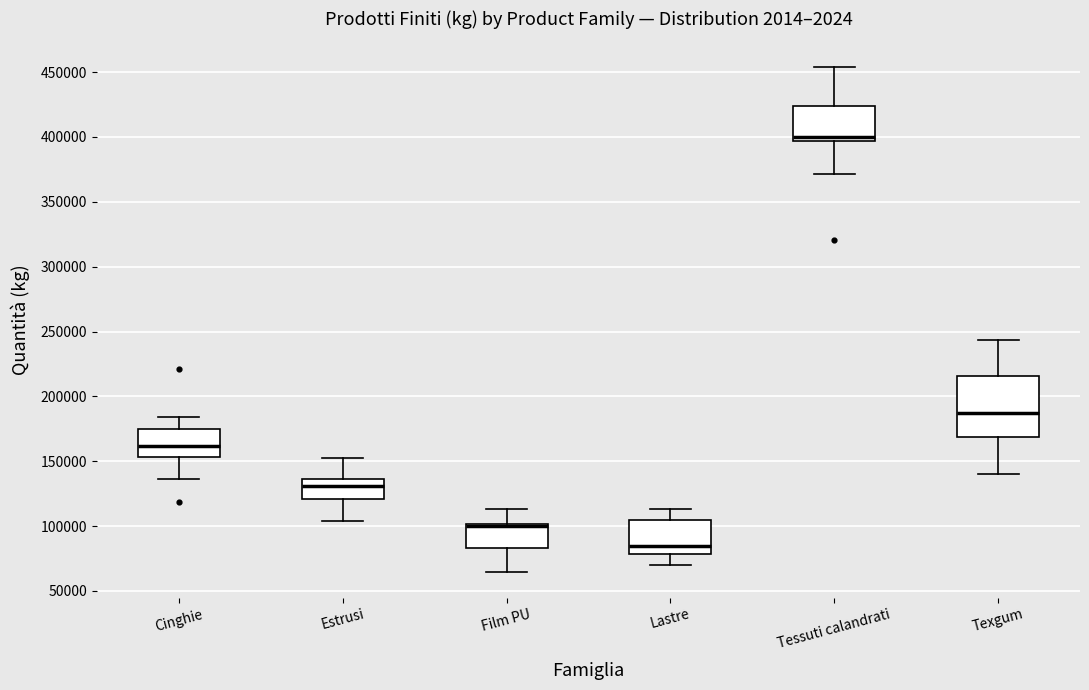

Where is the upper edge of the box for Texgum on the y-axis? The values are not printed on the chart, so give them approximately, as read against the axis.

215000